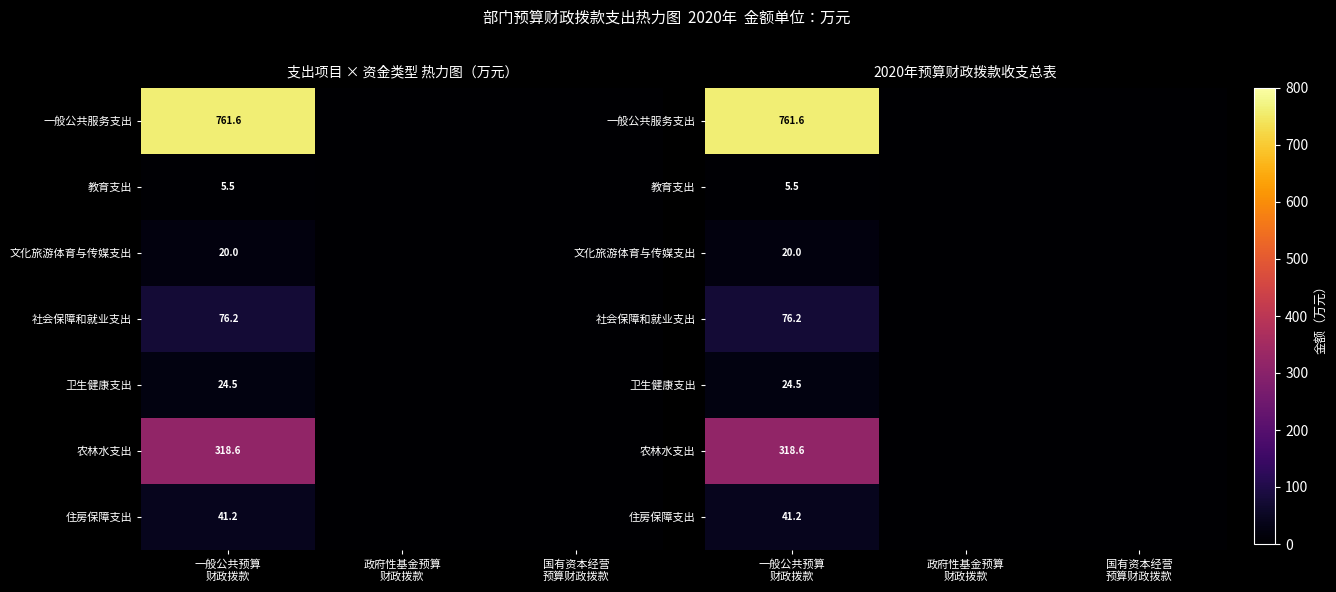

List the series in order of their peak value, lowest first.

教育支出, 文化旅游体育与传媒支出, 卫生健康支出, 住房保障支出, 社会保障和就业支出, 农林水支出, 一般公共服务支出